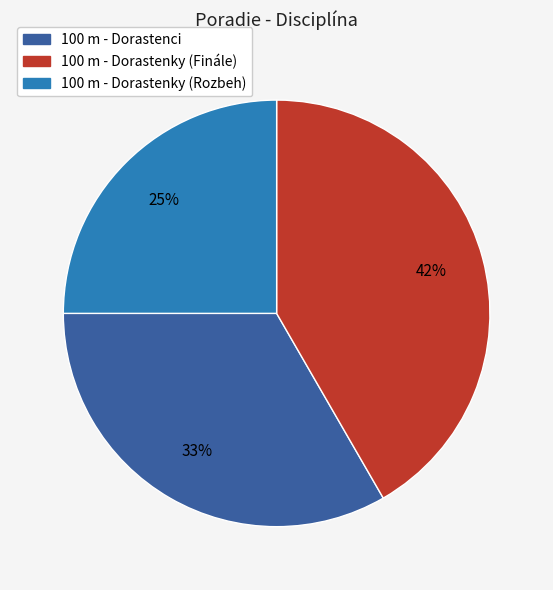

Rank the categories by value from lowest to highest.

100 m - Dorastenky (Rozbeh), 100 m - Dorastenci, 100 m - Dorastenky (Finále)